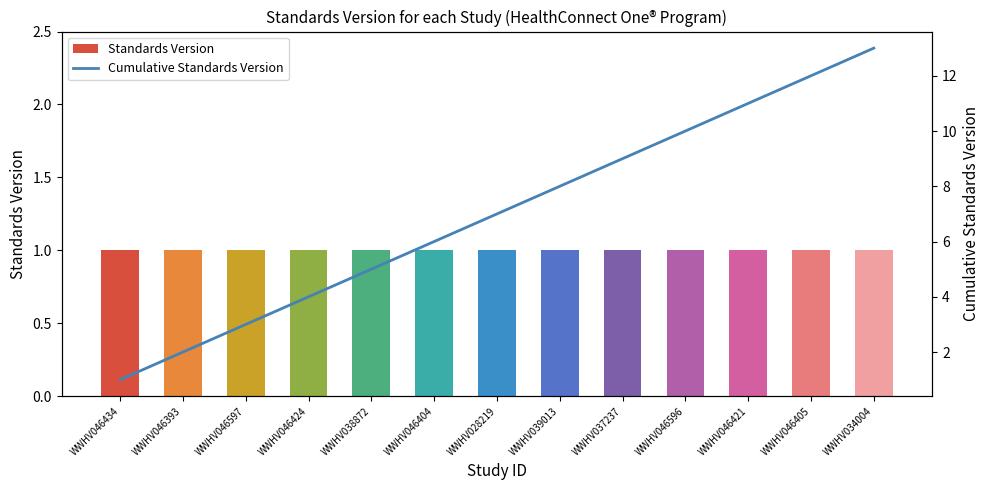

Which category has the highest value in the Standards Version series?

WWHV046434